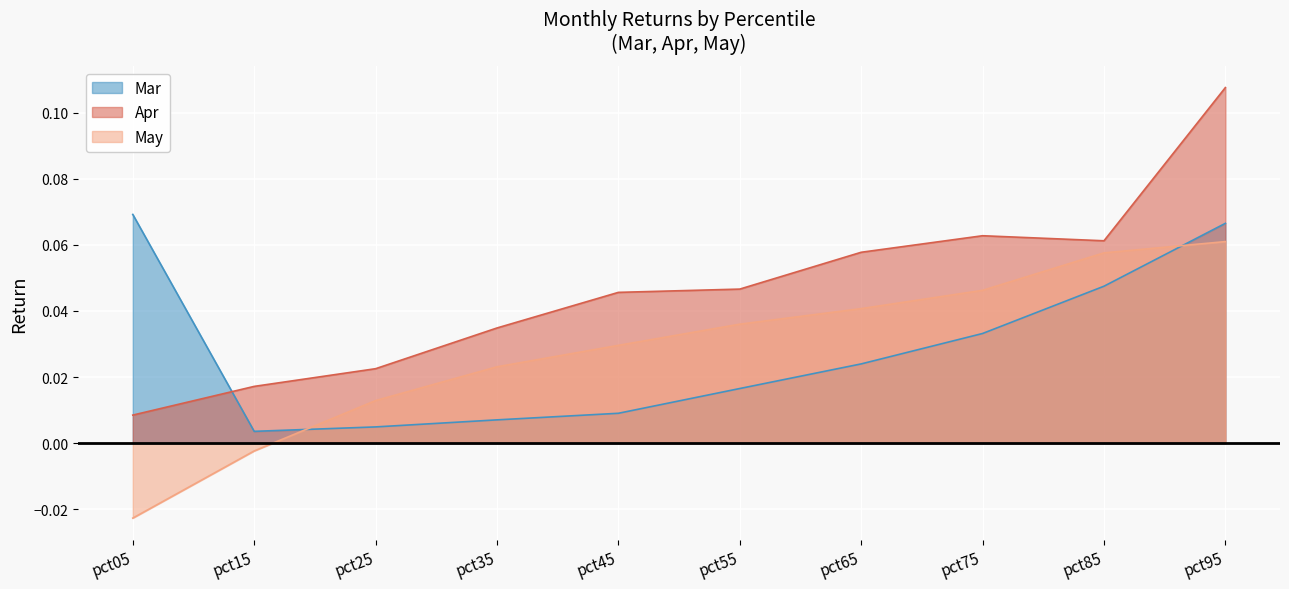

At which category is the sum across all series the highest?

pct95